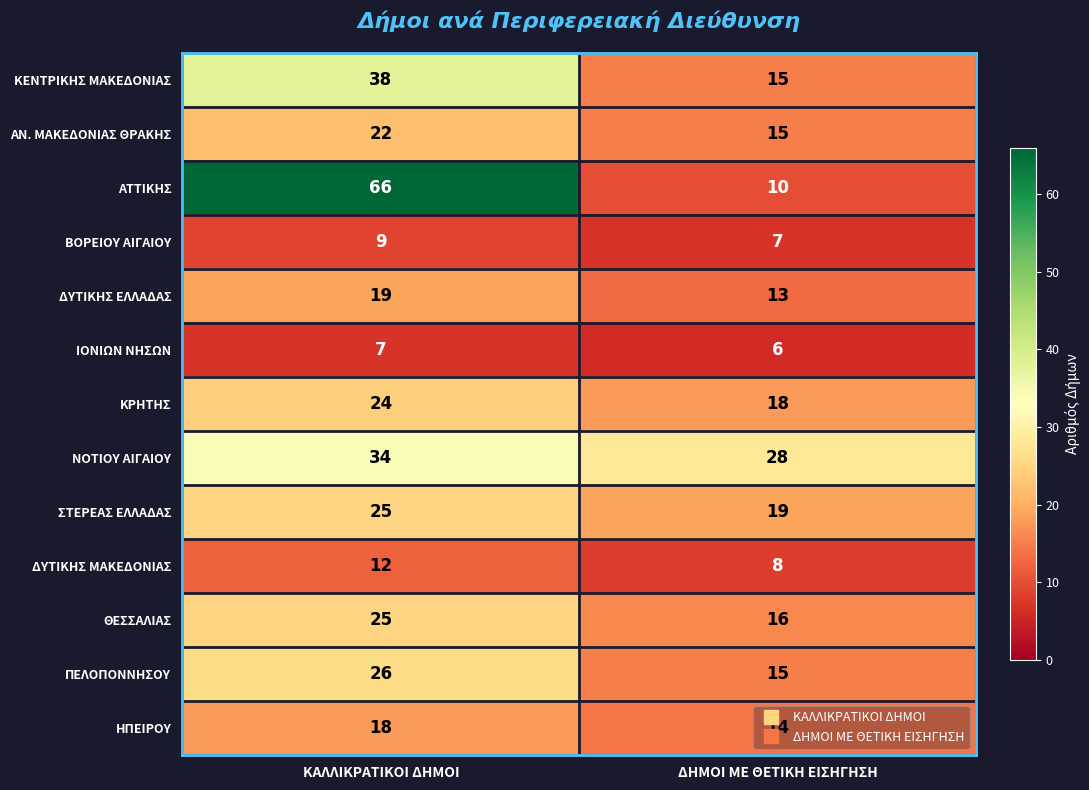

At which category does the chart reach its peak across all series?

ΚΑΛΛΙΚΡΑΤΙΚΟΙ ΔΗΜΟΙ